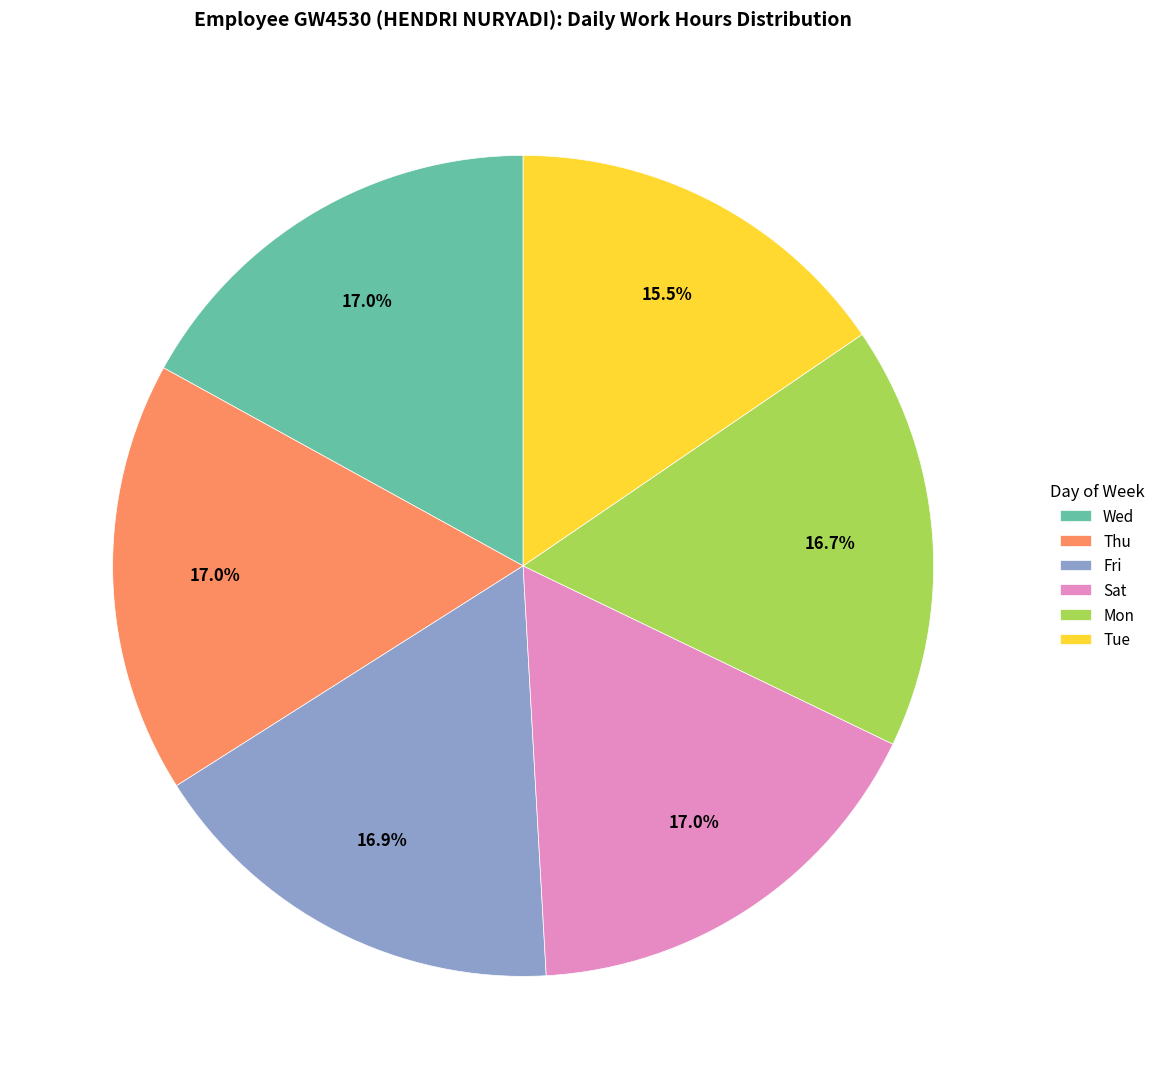

To the nearest percent, what is the average slice percentage?

17%